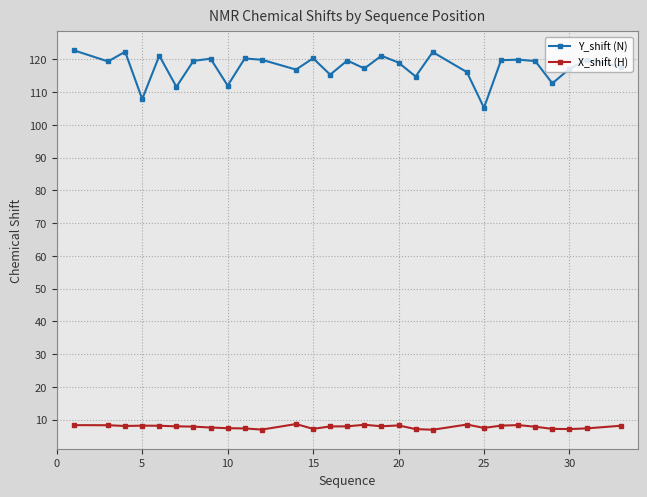

What is the value of the Y_shift (N) point at the 11th from the left?

119.8